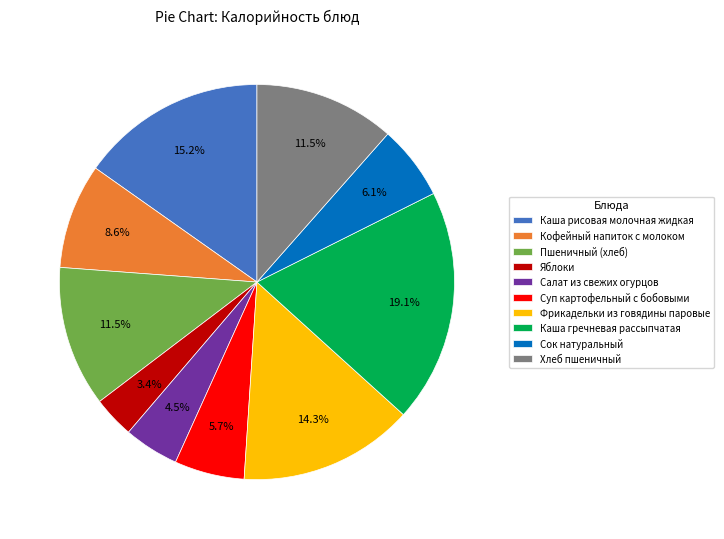

To the nearest percent, what percentage of the pie is Фрикадельки из говядины паровые?

14%